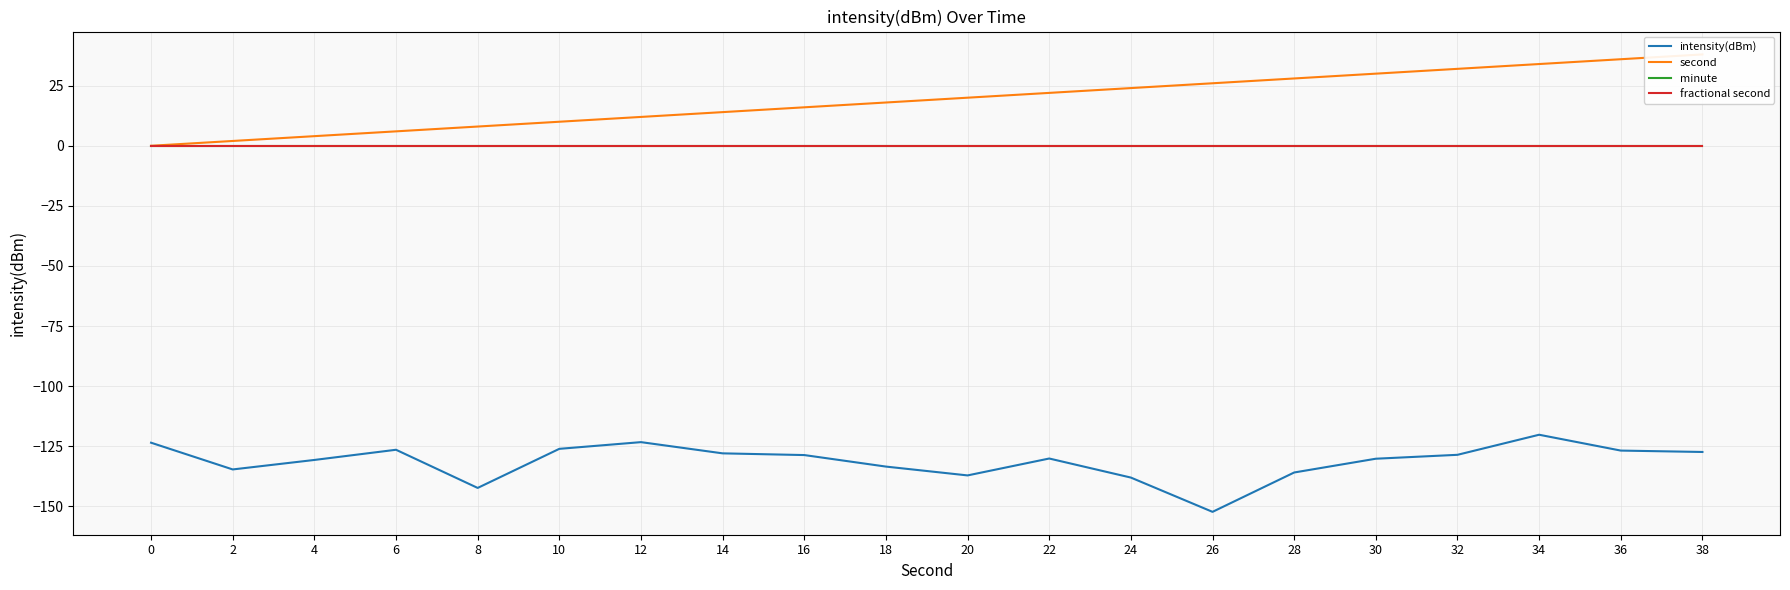

List the labels in order of intensity(dBm) value, largest first.

34, 12, 0, 10, 6, 36, 38, 14, 32, 16, 22, 30, 4, 18, 2, 28, 20, 24, 8, 26